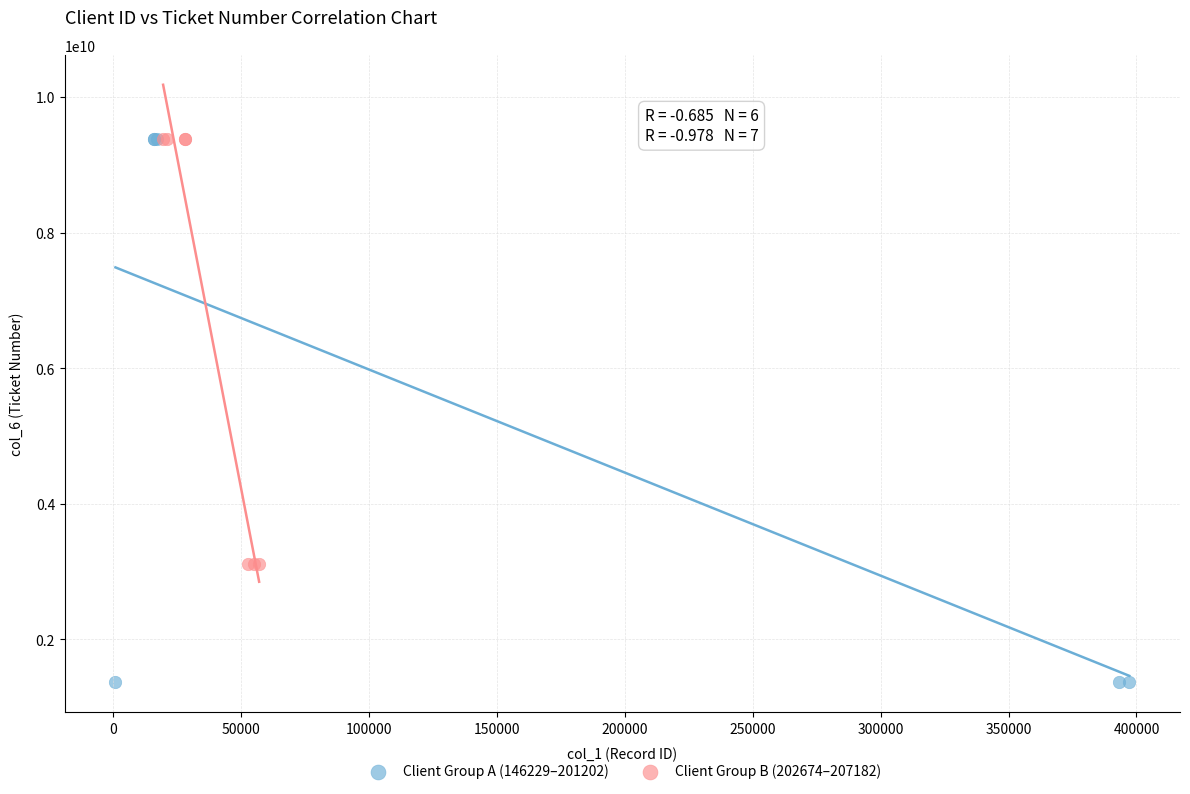

What are all the series names shown in the legend?

Client Group A (146229–201202), Client Group B (202674–207182)